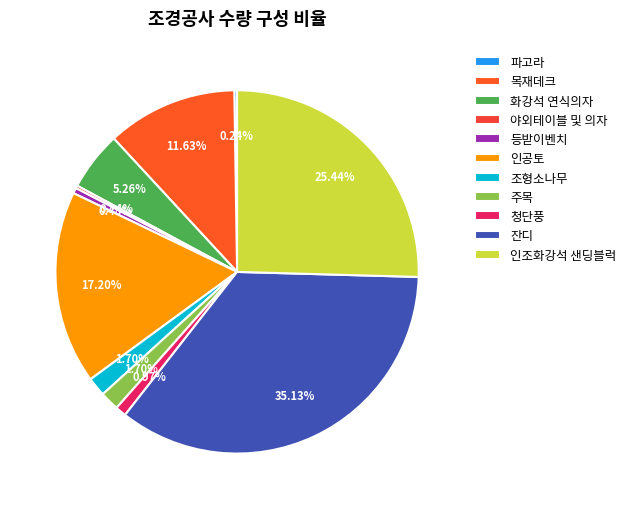

Which slice is the smallest?

파고라